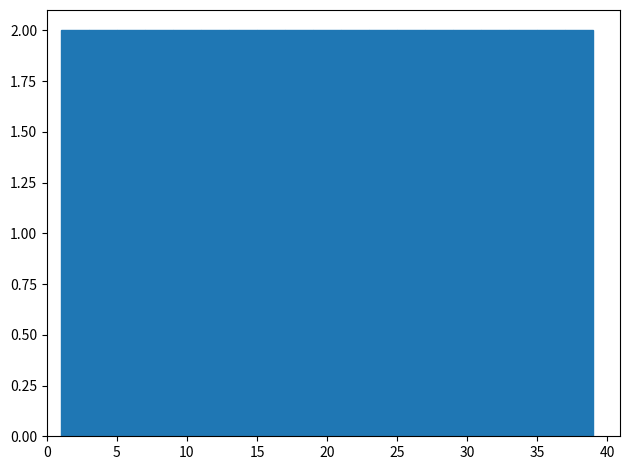

How tall is the bar that spans 35 to 37 on the x-axis? The values are not printed on the chart, so give them approximately, as read against the axis.

2